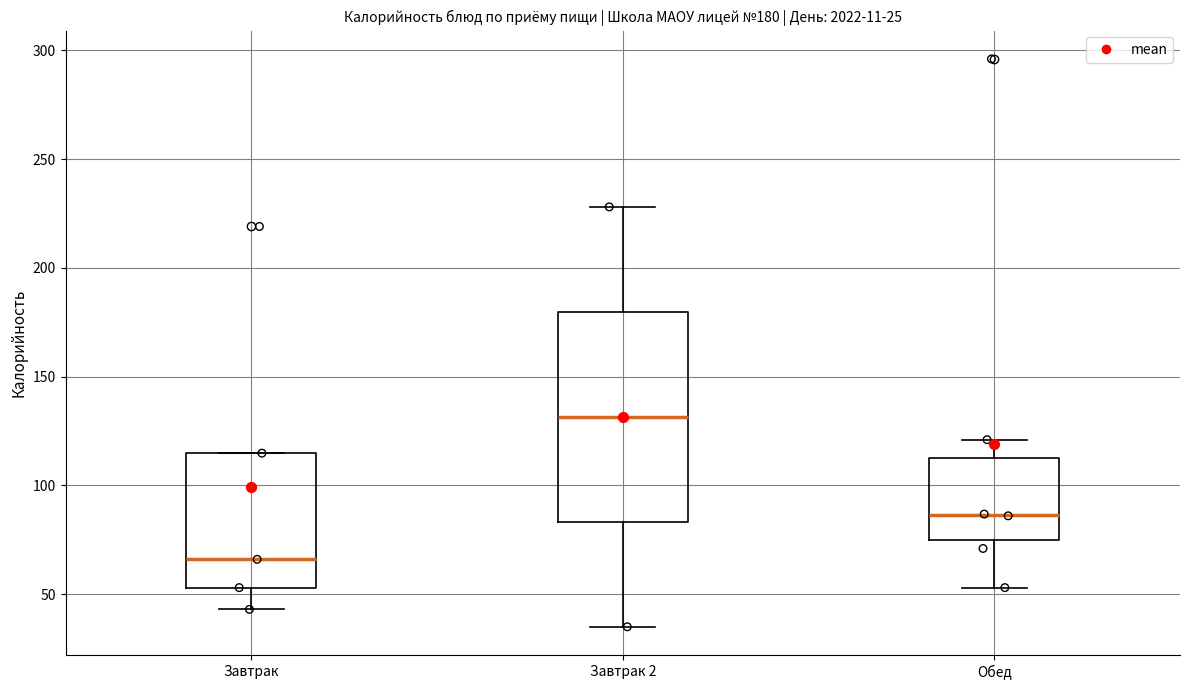

Which box is the tallest, from its lower edge to its upper edge?

Завтрак 2